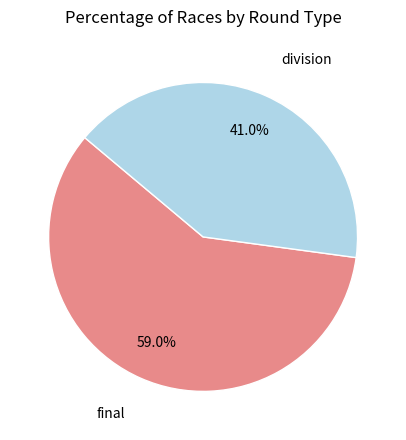

Count the number of slices in the pie.

2